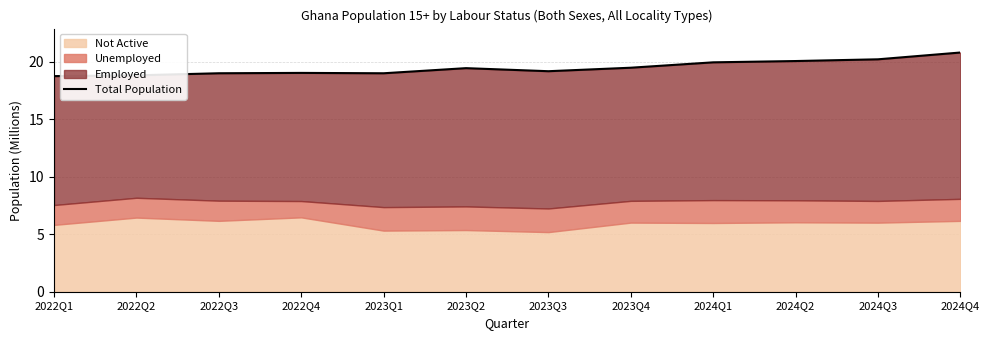

What is the value of the 9th point from the left?

20.0